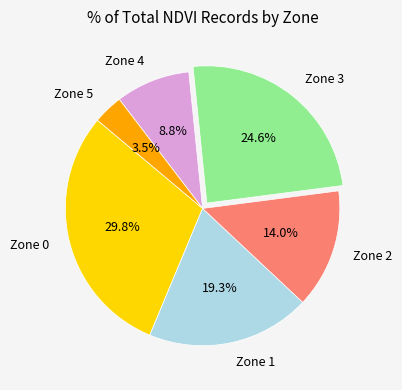

To the nearest percent, what is the average slice percentage?

17%